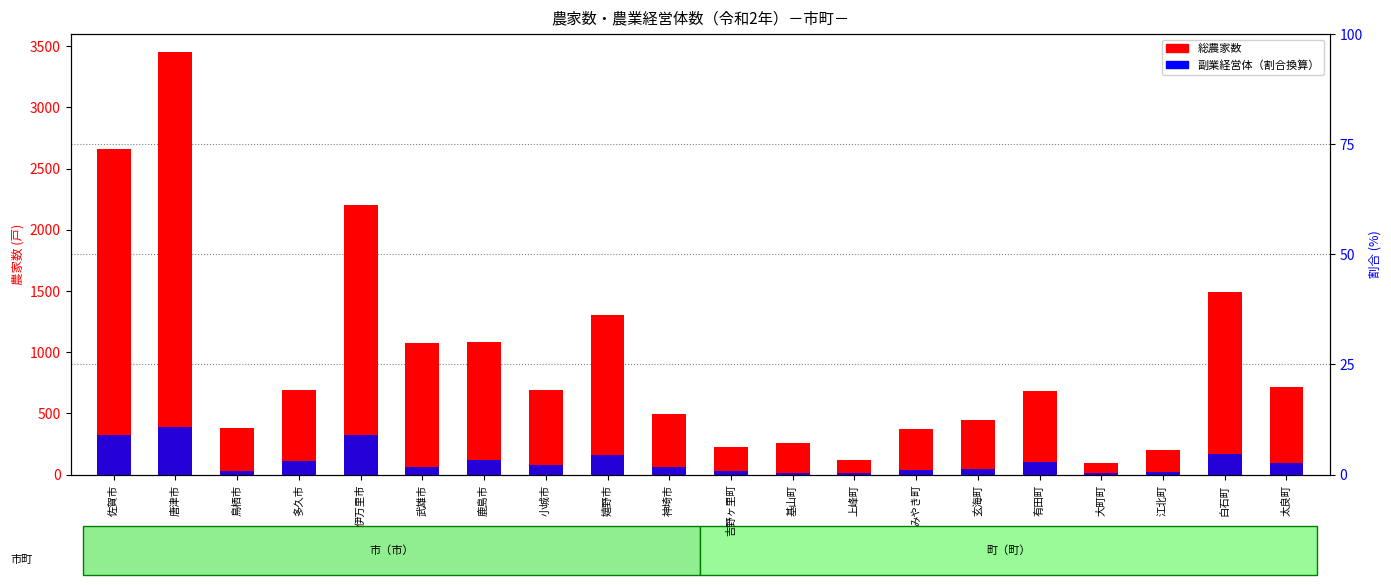

Which series has the widest spread of values?

総農家数